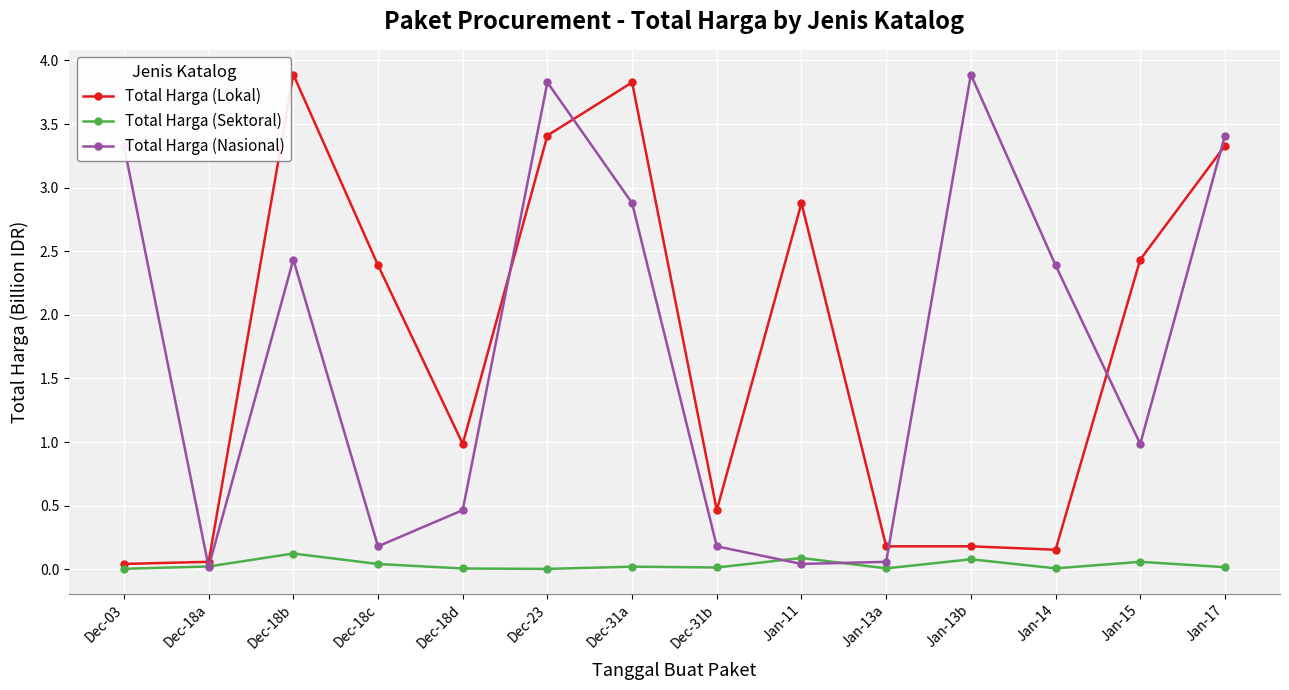

Where is the first local maximum for Total Harga (Lokal)?

Dec-18b